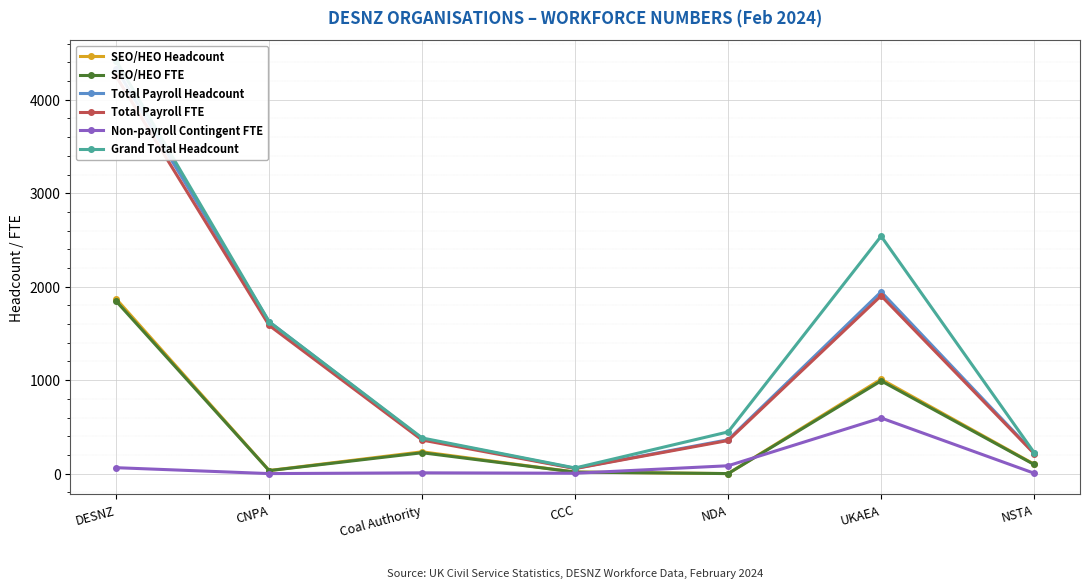

What is the average value of the Grand Total Headcount series?

1384.7